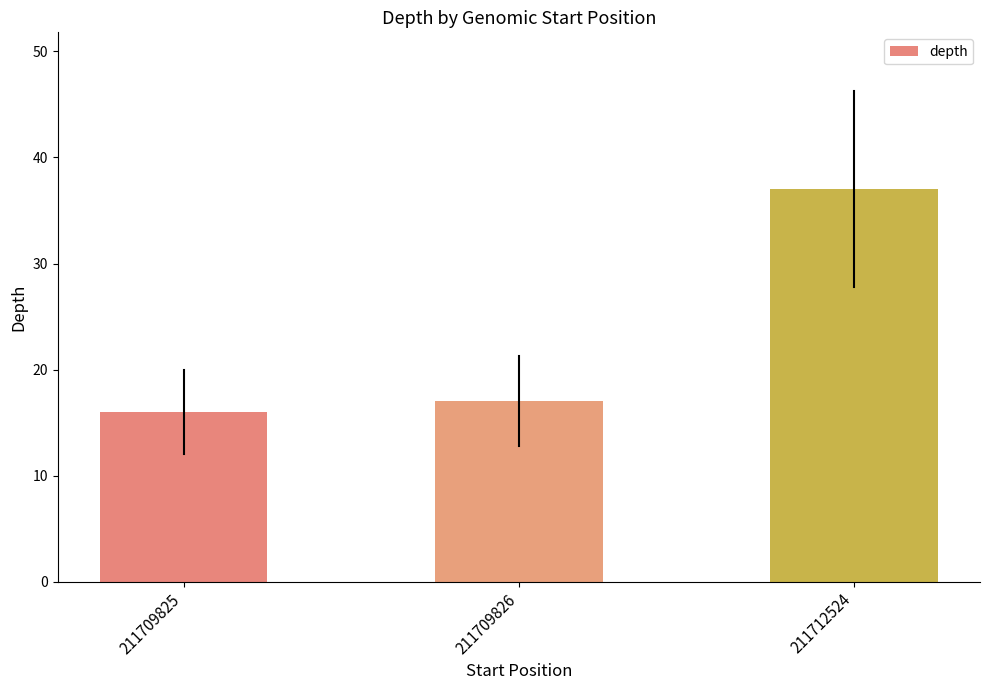

What is the change in value from 211709825 to 211712524?

+21